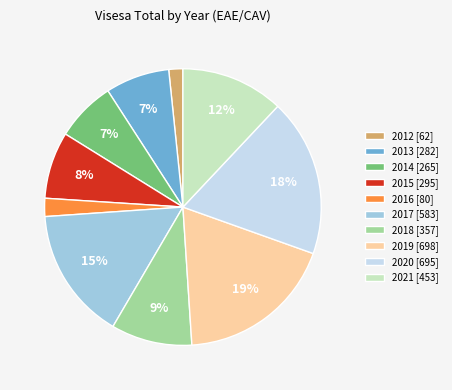

The 2019 slice represents 19% of the pie. True or false?

True